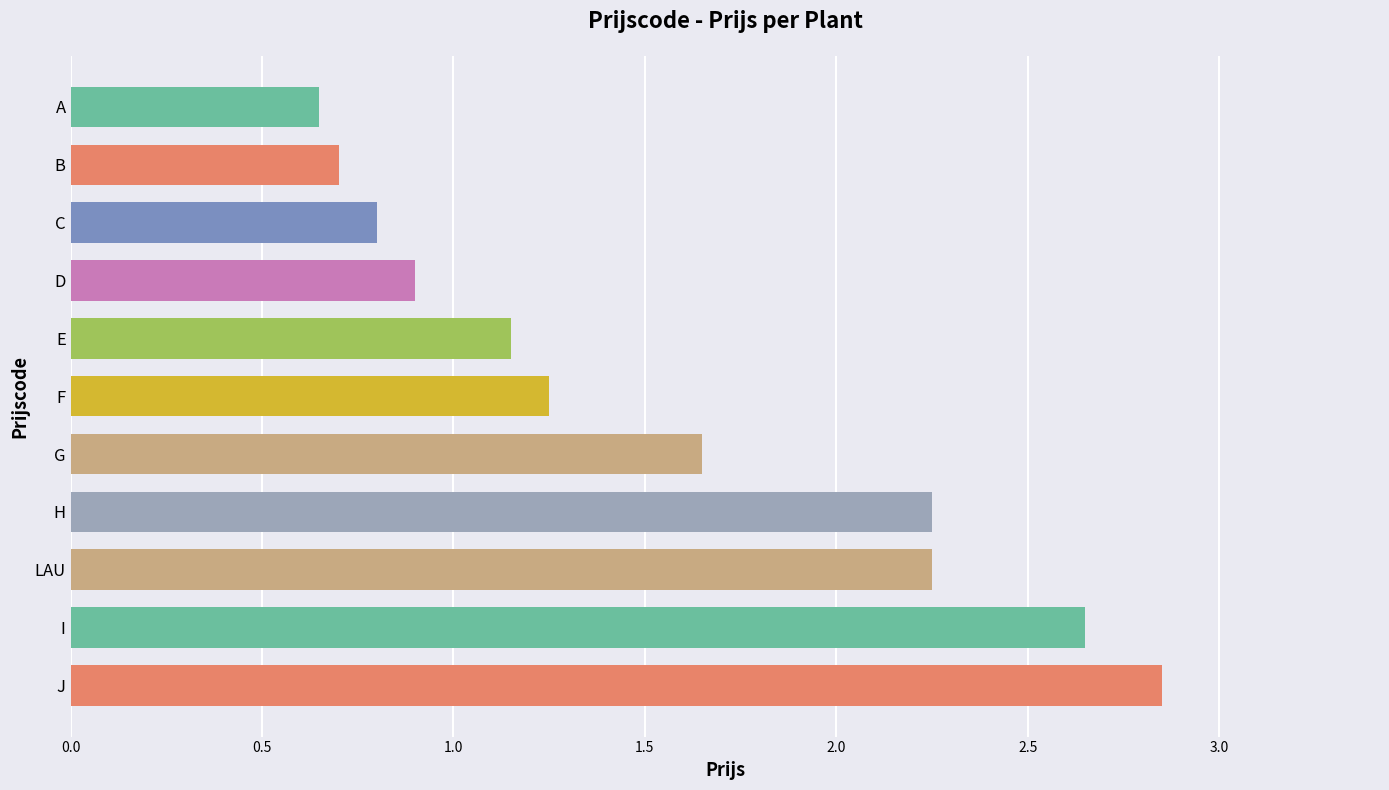

Count the values in the range 0 to 2.

7